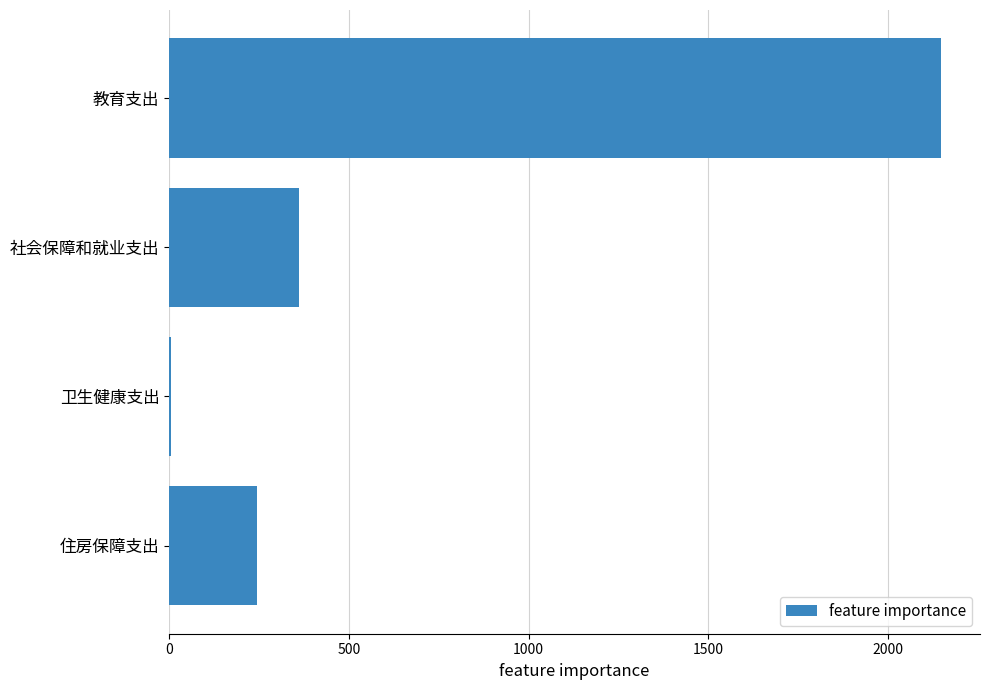

Are the bars horizontal?

Yes